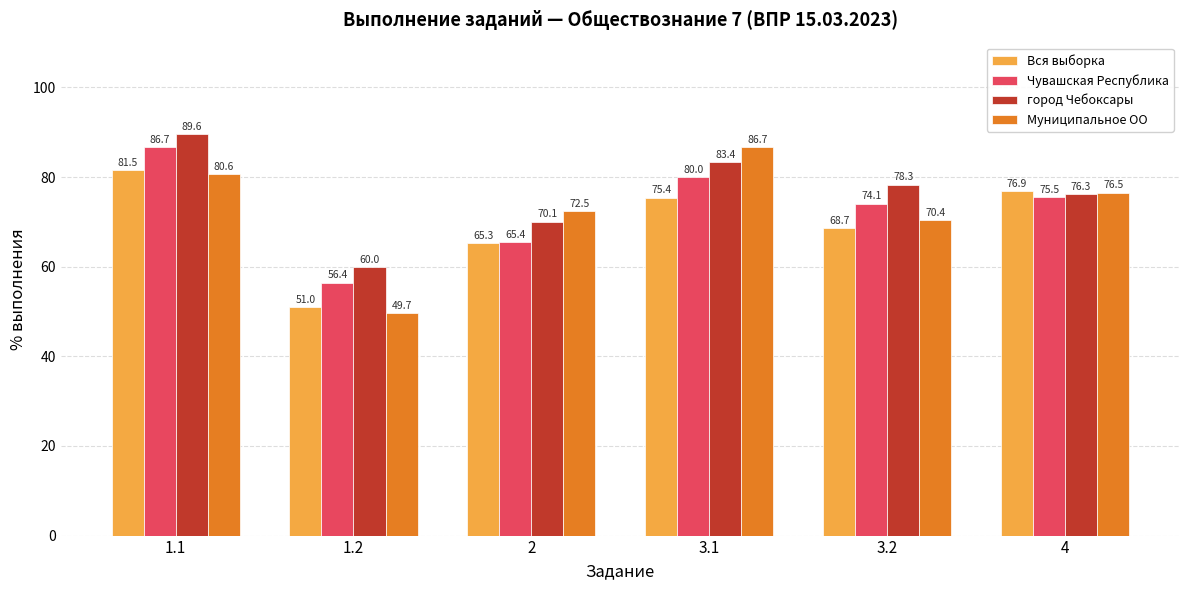

The value of Вся выборка at 1.2 is 51.0. True or false?

True